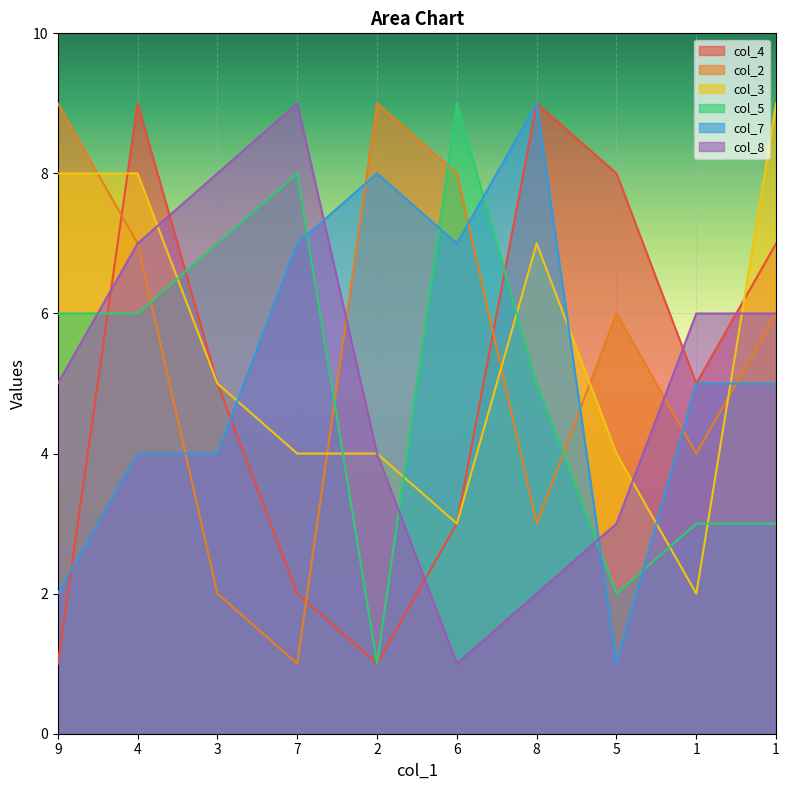

What is the spread (max minus min) of values at 1?

4